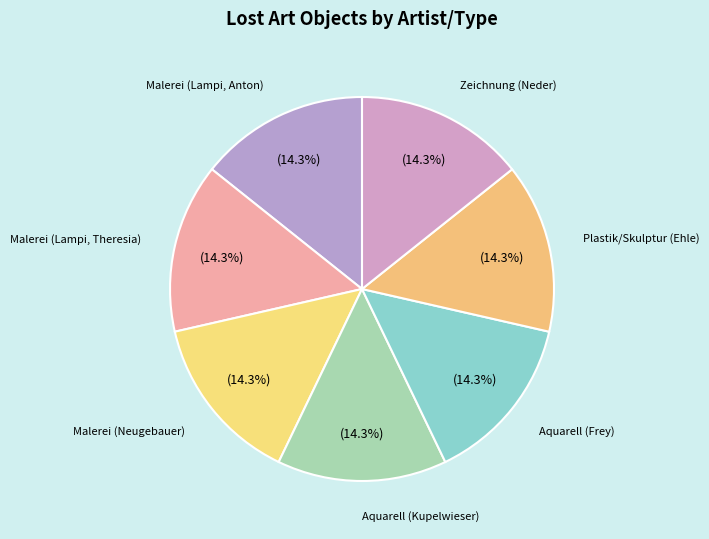

Which category has the biggest portion of the pie?

Plastik / Skulptur (Ehle)